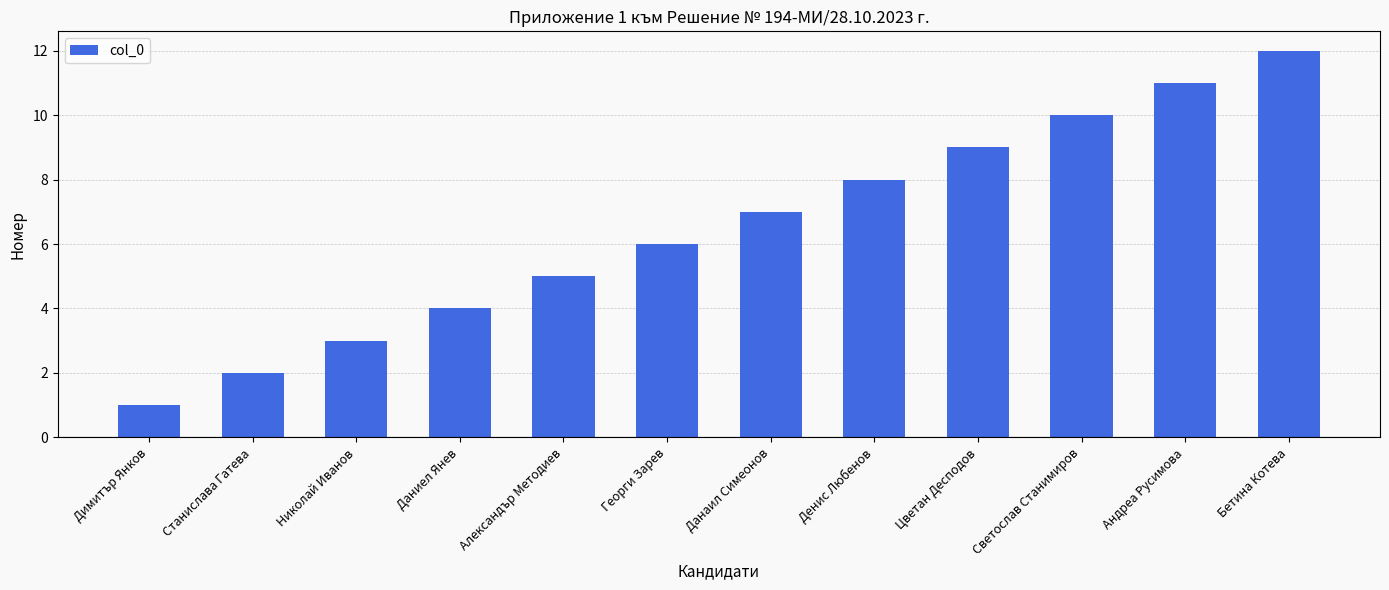

Is it true that the value at Денис Любенов is 8?

True